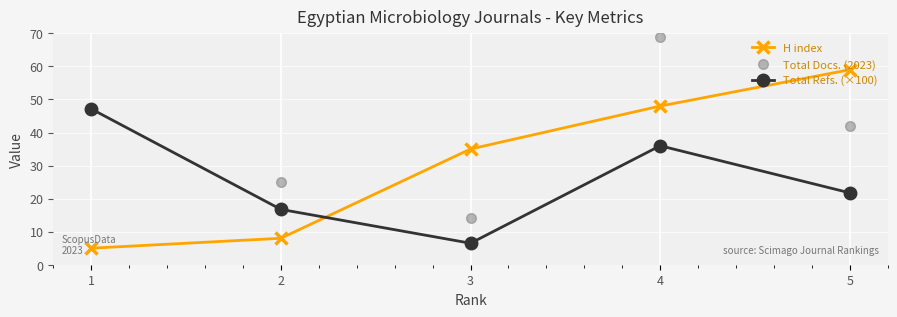

The H index series shows 35.0 at 3. True or false?

True